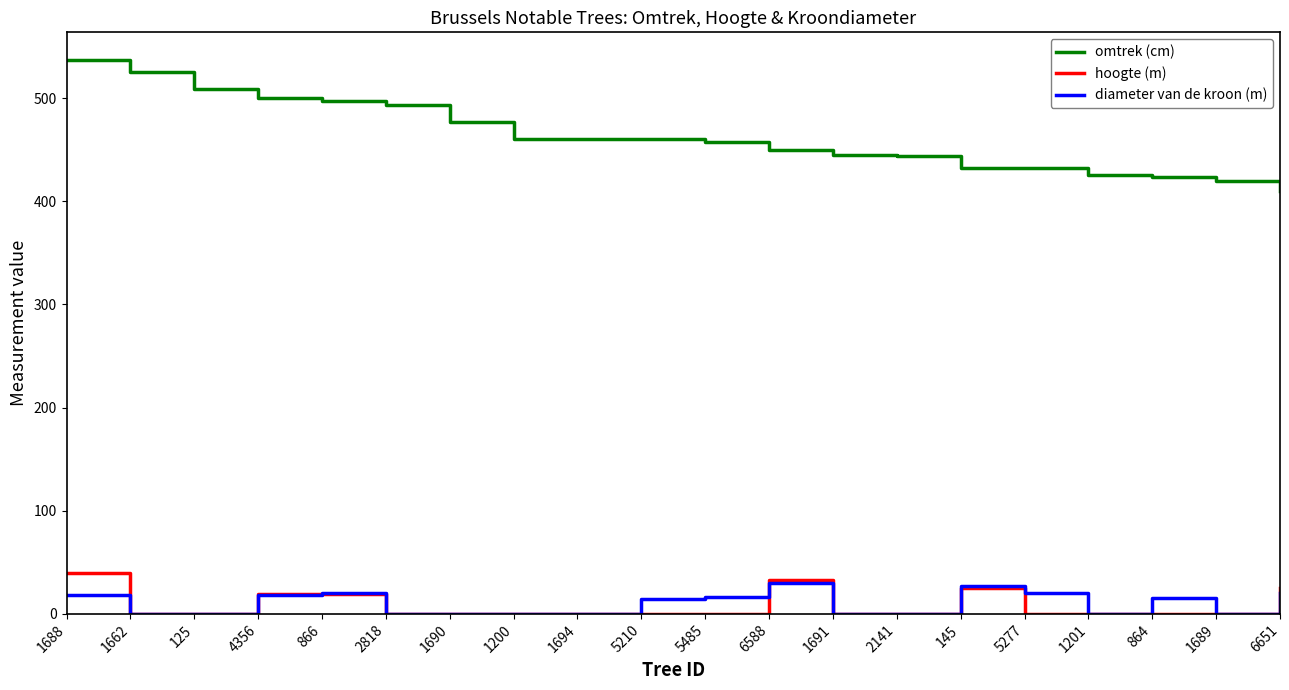

How many distinct data groups are displayed?

3